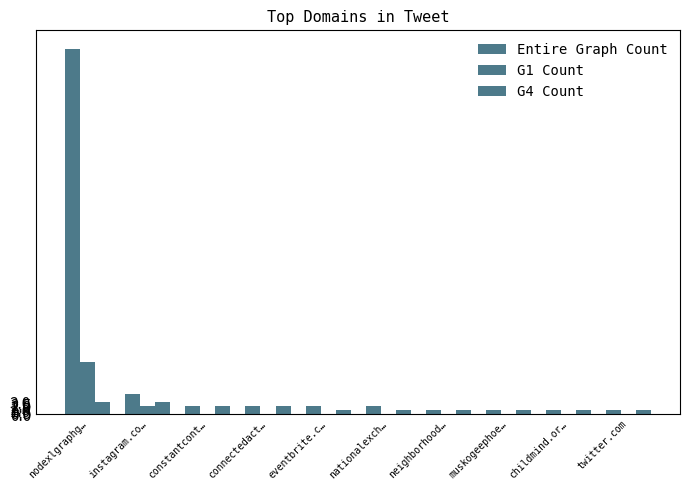

How many distinct data groups are displayed?

3